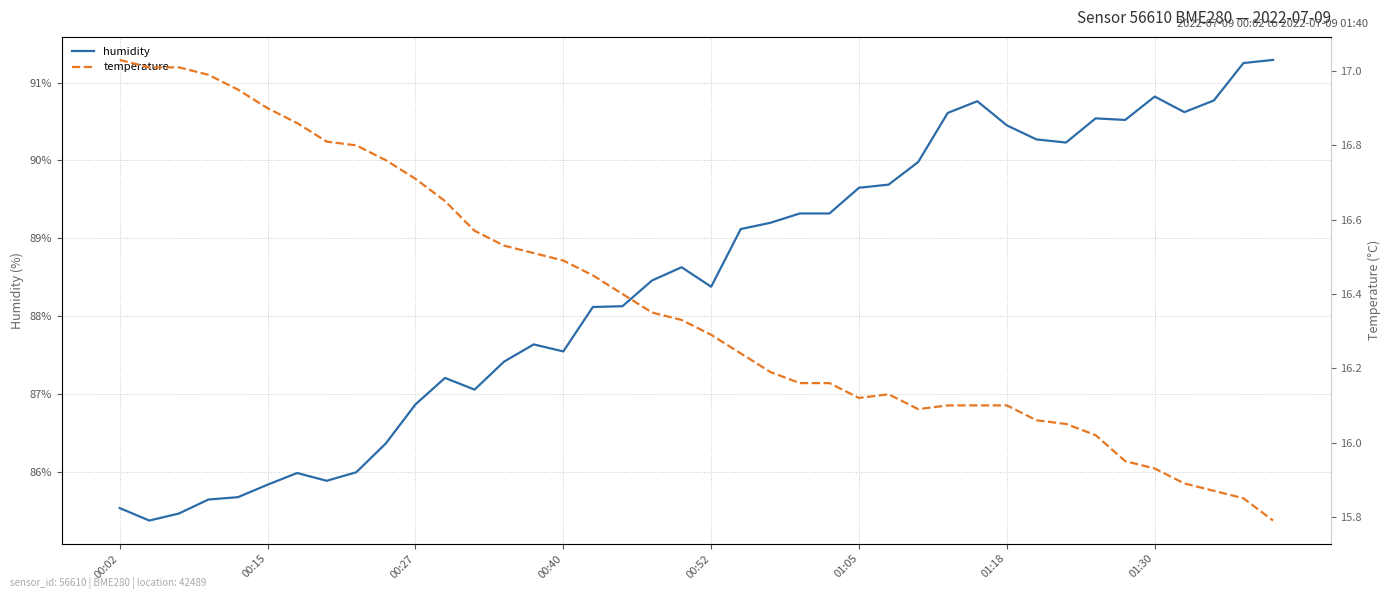

What is the lowest value of the humidity series?

85.4